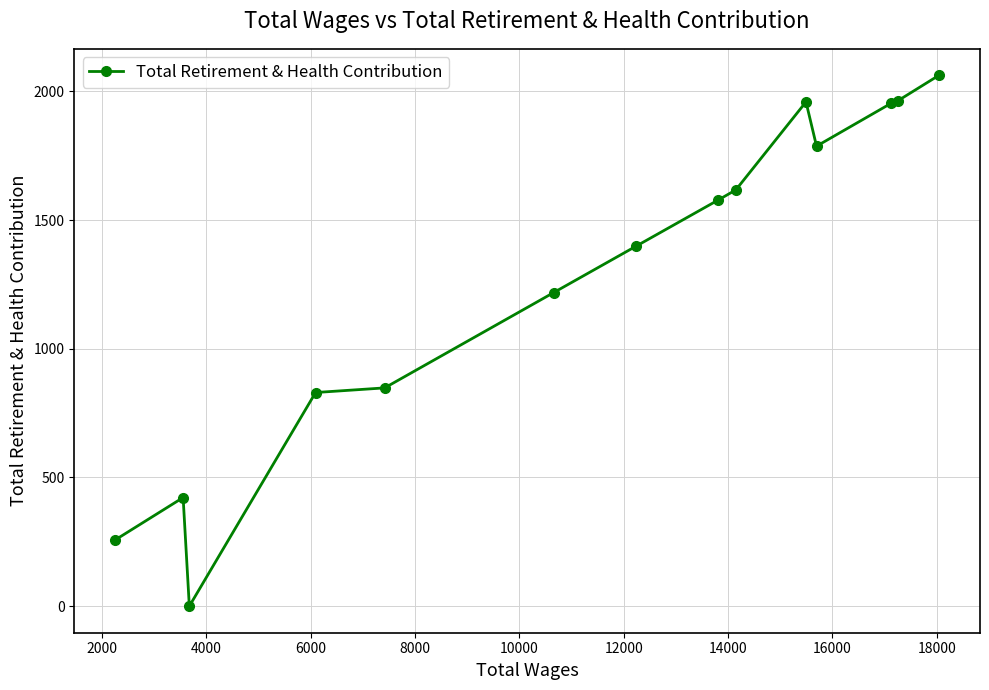

What is the greatest value displayed?

2062